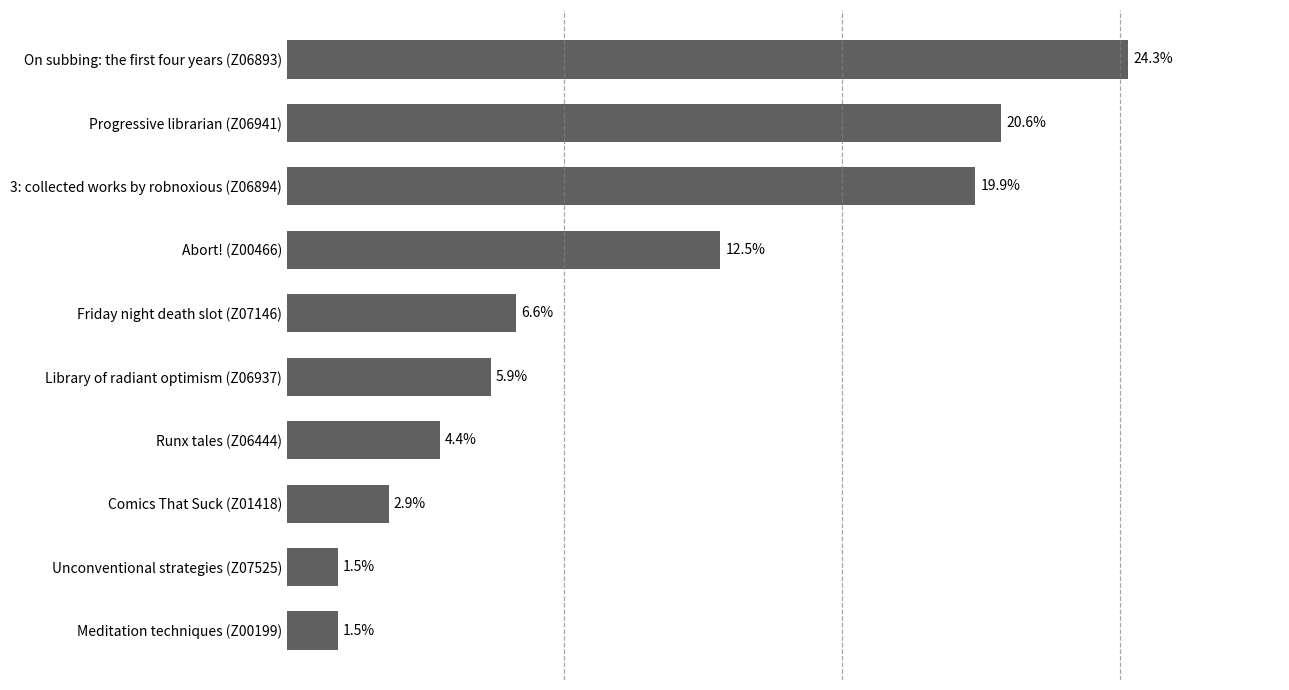

Between Runx tales (Z06444) and Progressive librarian (Z06941), which is larger?

Progressive librarian (Z06941)